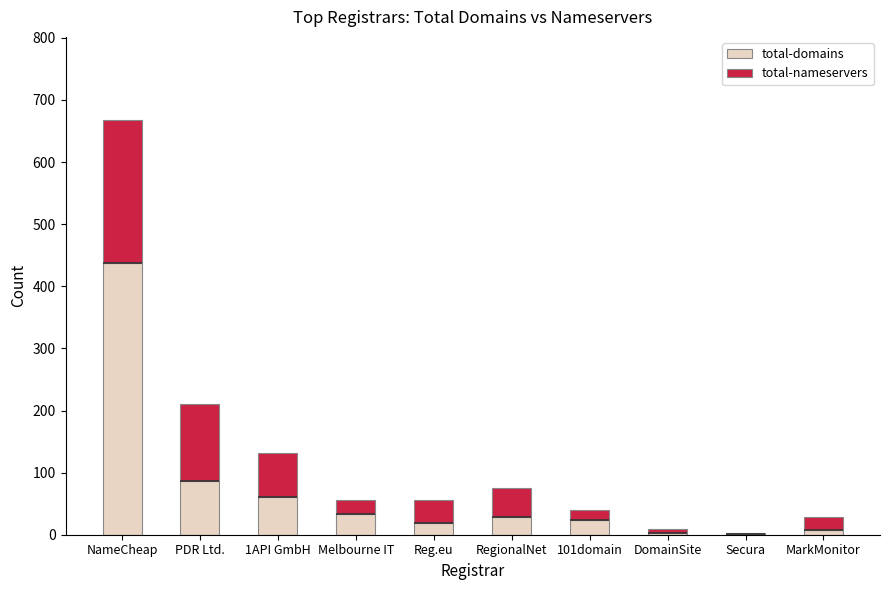

What are all the series names shown in the legend?

total-domains, total-nameservers